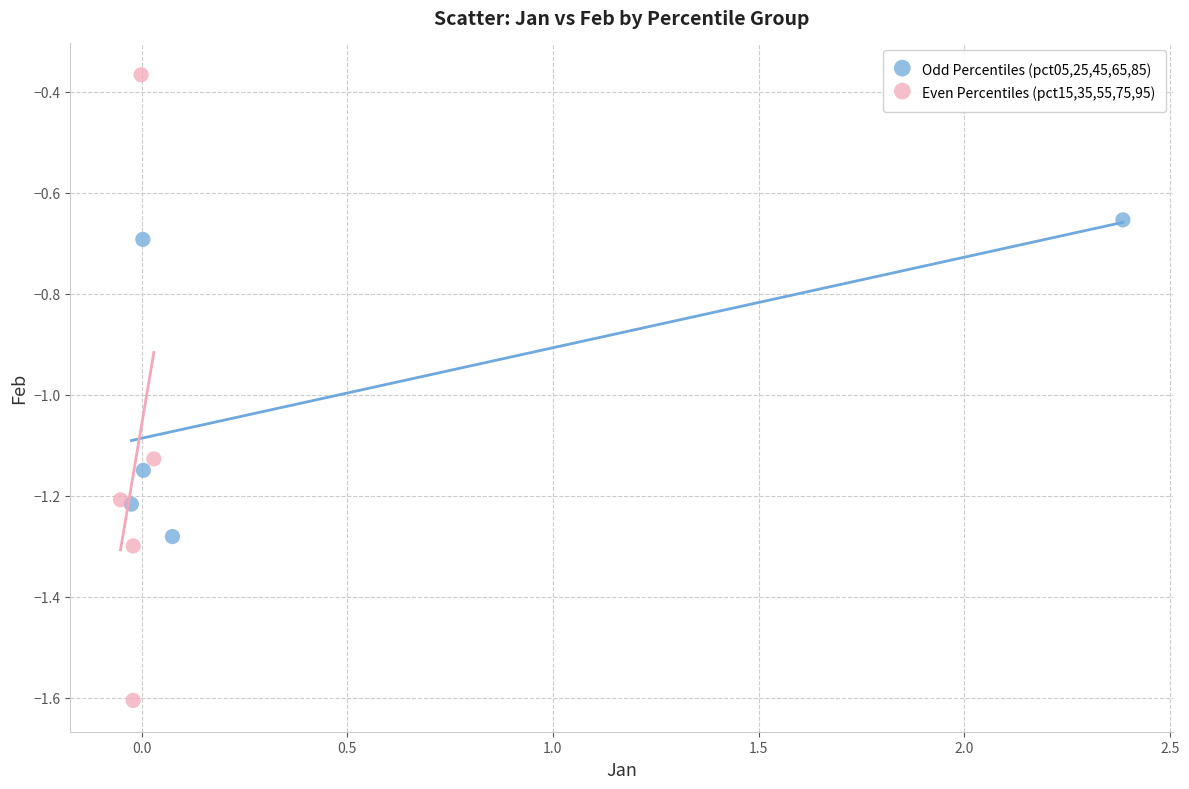

What are all the series names shown in the legend?

Odd Percentiles (pct05,25,45,65,85), Even Percentiles (pct15,35,55,75,95)